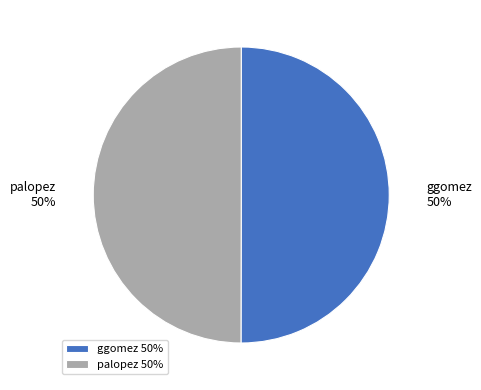

True or false: palopez accounts for 62% of the total.

False